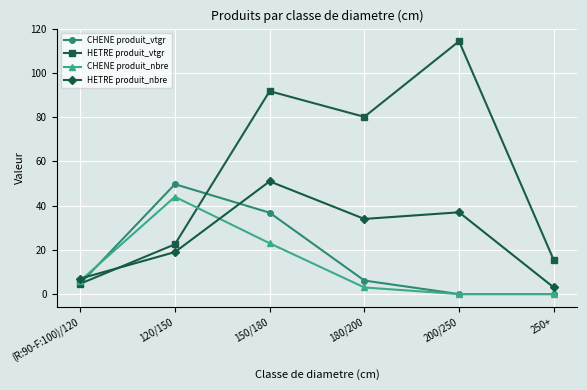

What is the approximate value of HETRE produit_vtgr at 250+?

15.4